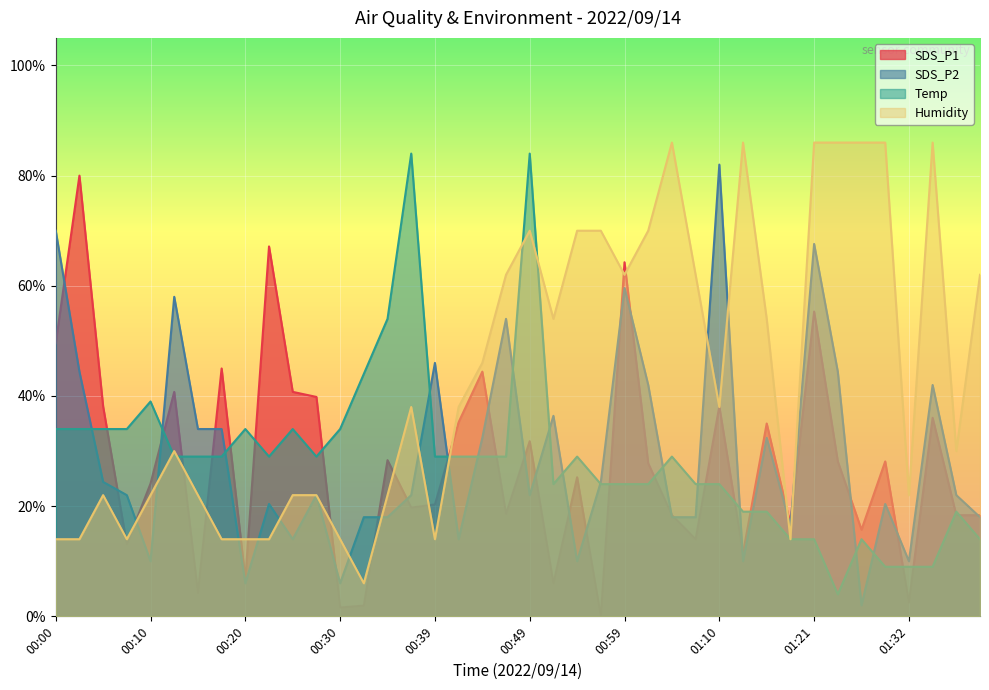

Which series ends up on top after the final intersection of Humidity and Temp?

Humidity